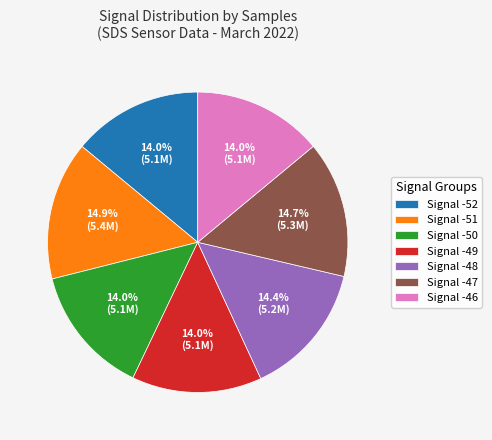

Which has a higher value, Signal -50 or Signal -47?

Signal -47